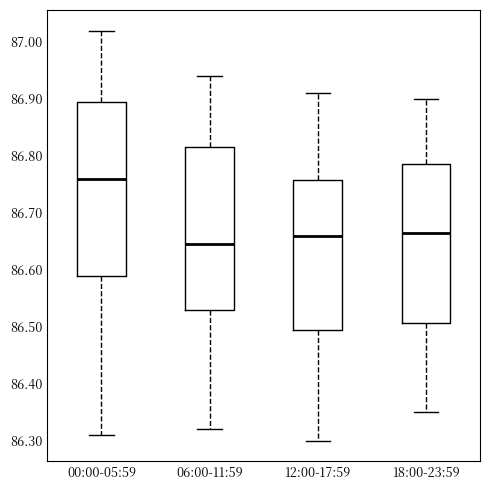

Where does the upper whisker of the box for 00:00-05:59 end on the y-axis? The values are not printed on the chart, so give them approximately, as read against the axis.

87.02